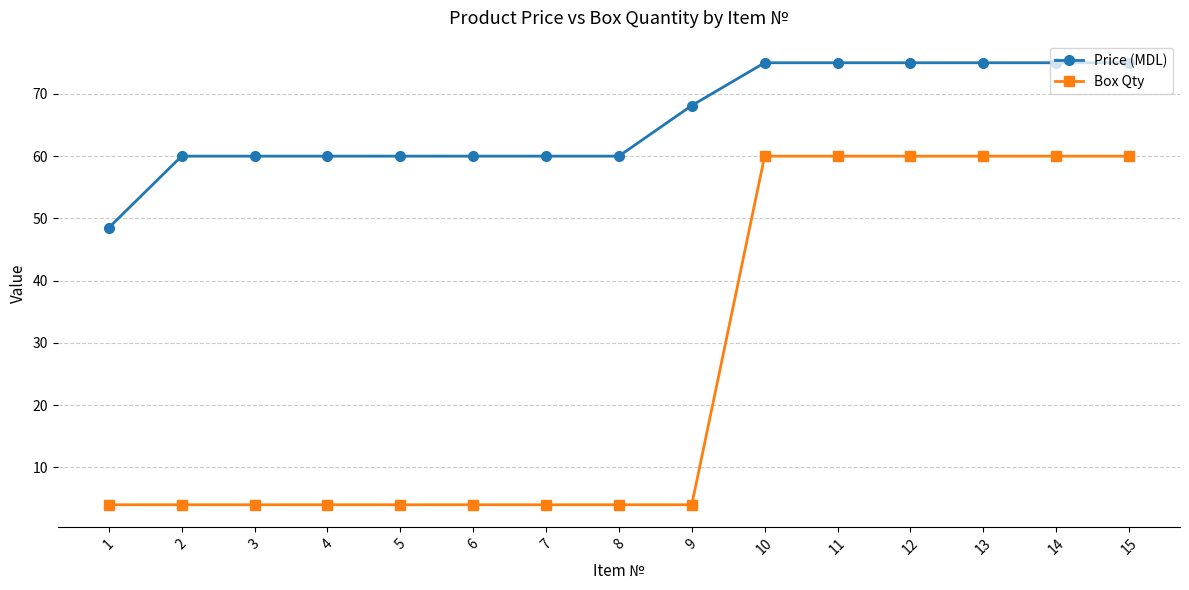

What is the difference between the maximum and minimum values in the Price (MDL) series?

26.5